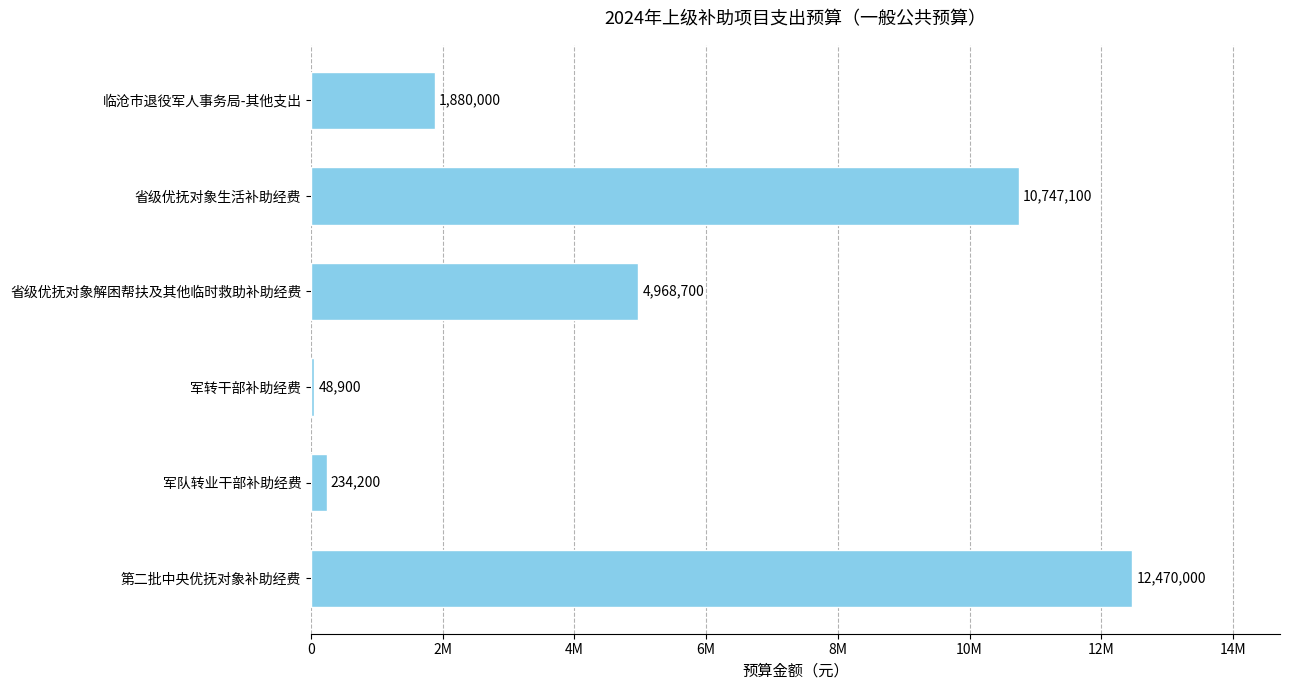

List the labels in order of value, smallest first.

军转干部补助经费, 军队转业干部补助经费, 临沧市退役军人事务局-其他支出, 省级优抚对象解困帮扶及其他临时救助补助经费, 省级优抚对象生活补助经费, 第二批中央优抚对象补助经费